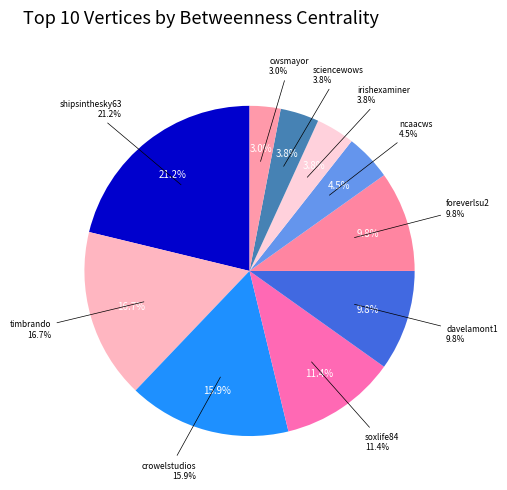

What percentage is NOT represented by cwsmayor?

97.0%